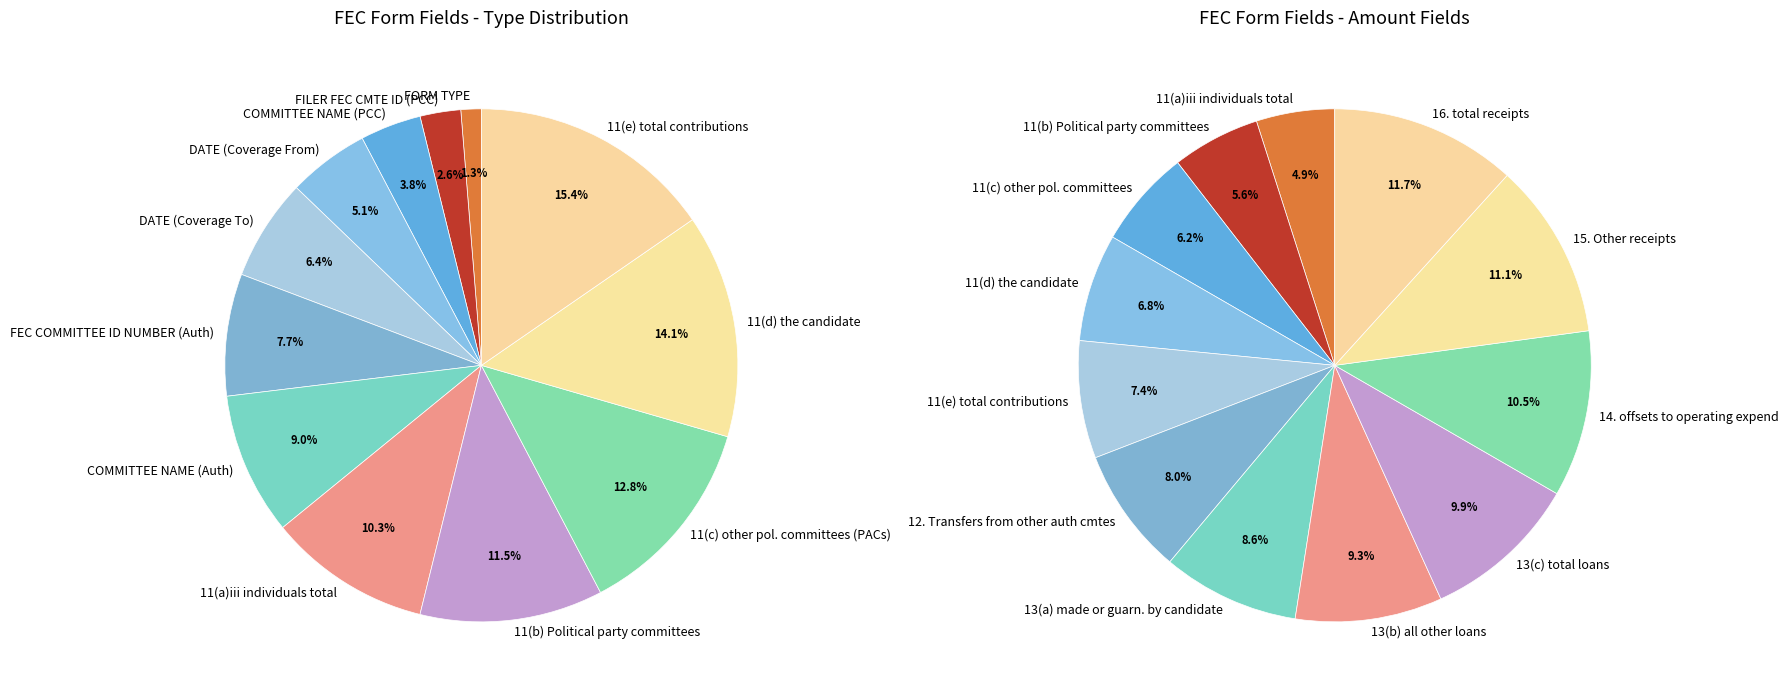

Approximately how many times larger is the value at FEC COMMITTEE ID NUMBER (Auth) compared to 11(a)iii individuals total?

0.8